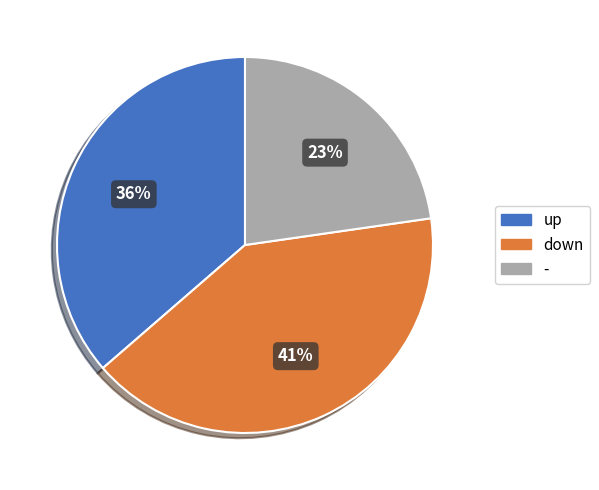

To the nearest percent, what percentage of the pie is -?

23%